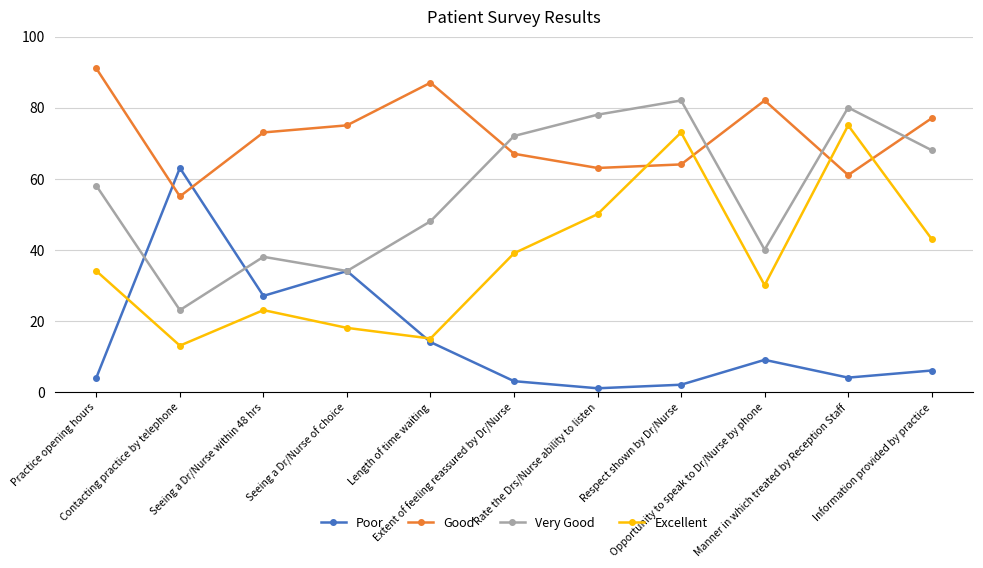

Where is Excellent nearest to the value 44?

Information provided by practice